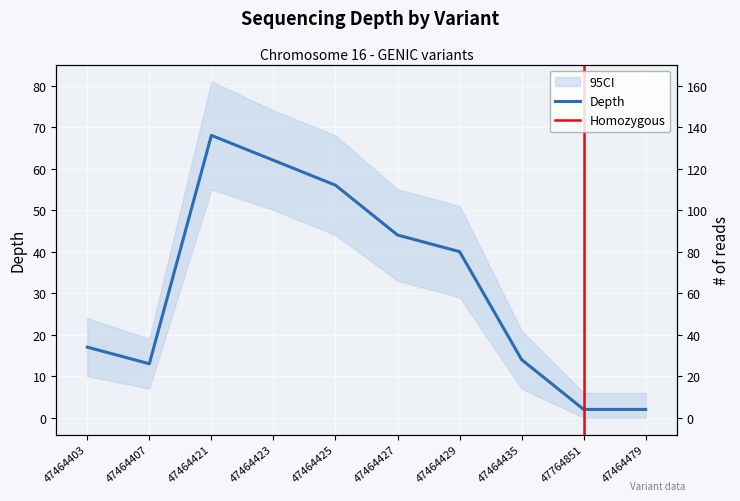

What is the change in value from 47464407 to 47464427?

+31